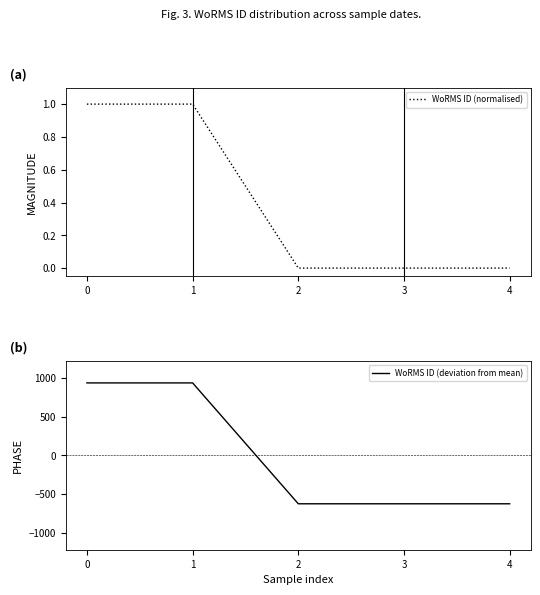

After their last crossing, which series has the higher values: WoRMS ID (deviation from mean) or WoRMS ID (normalised)?

WoRMS ID (normalised)